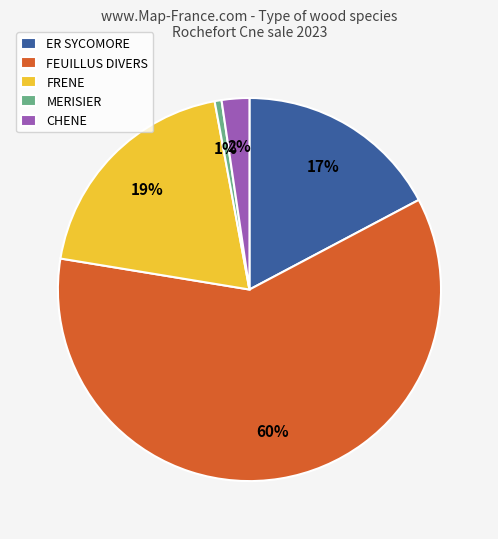

Which slice represents more than half of the pie?

FEUILLUS DIVERS